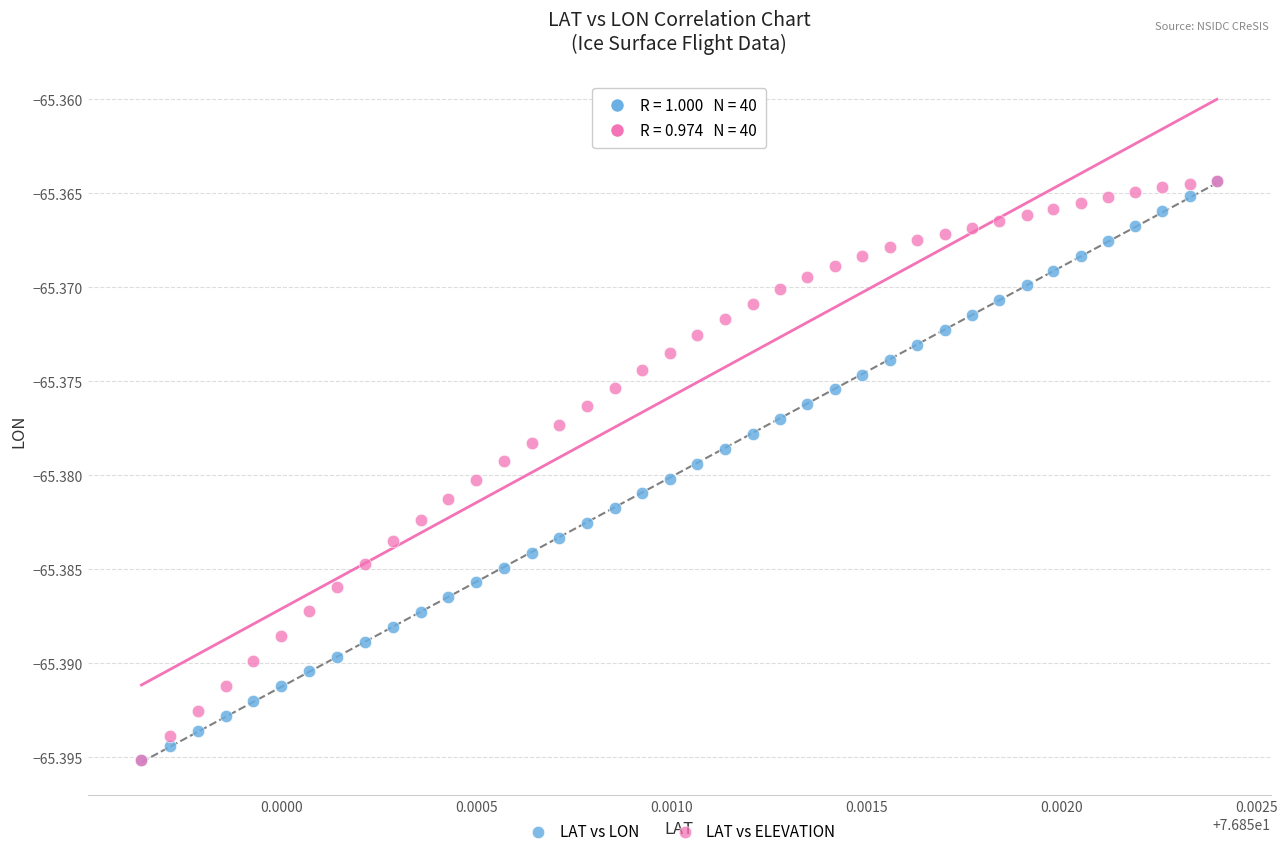

What are all the series names shown in the legend?

LAT vs LON, LAT vs ELEVATION